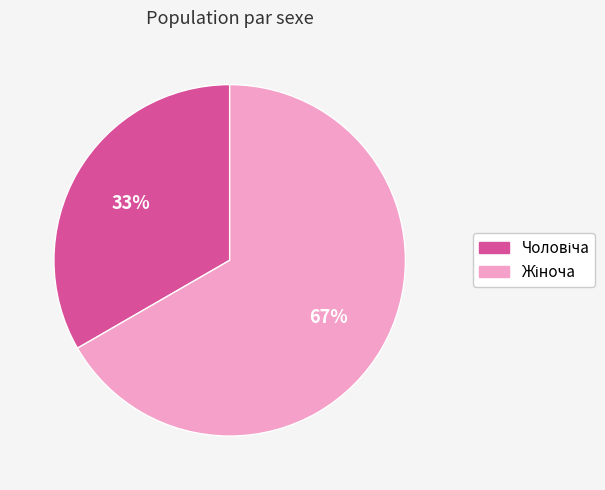

Is there any slice that represents more than half of the pie?

Yes